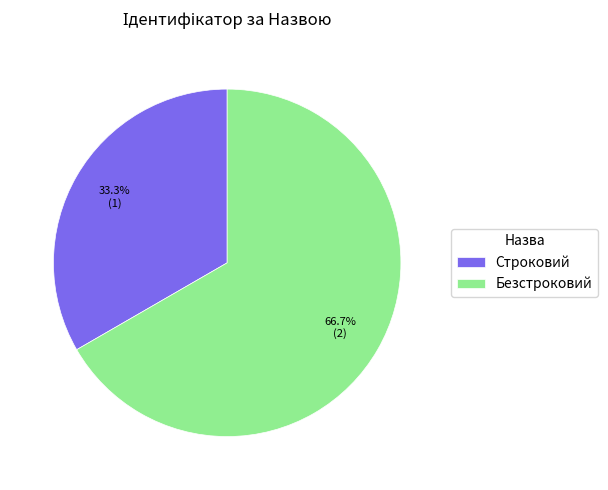

To the nearest percent, what percentage of the pie is Безстроковий?

67%